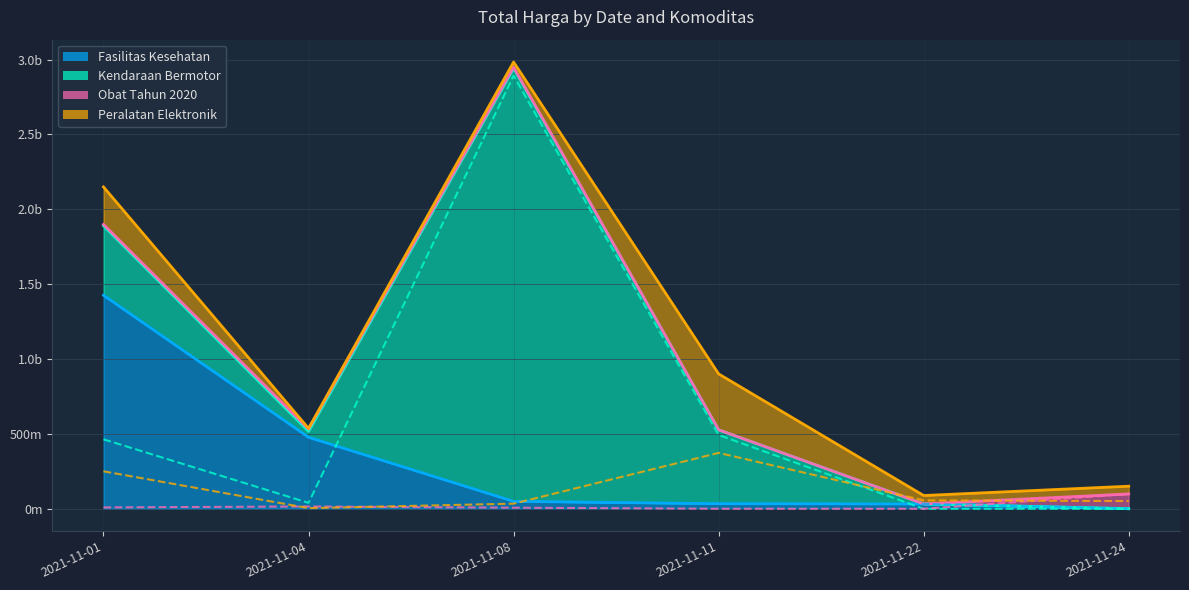

At which category does Peralatan Elektronik reach its first local peak?

2021-11-11